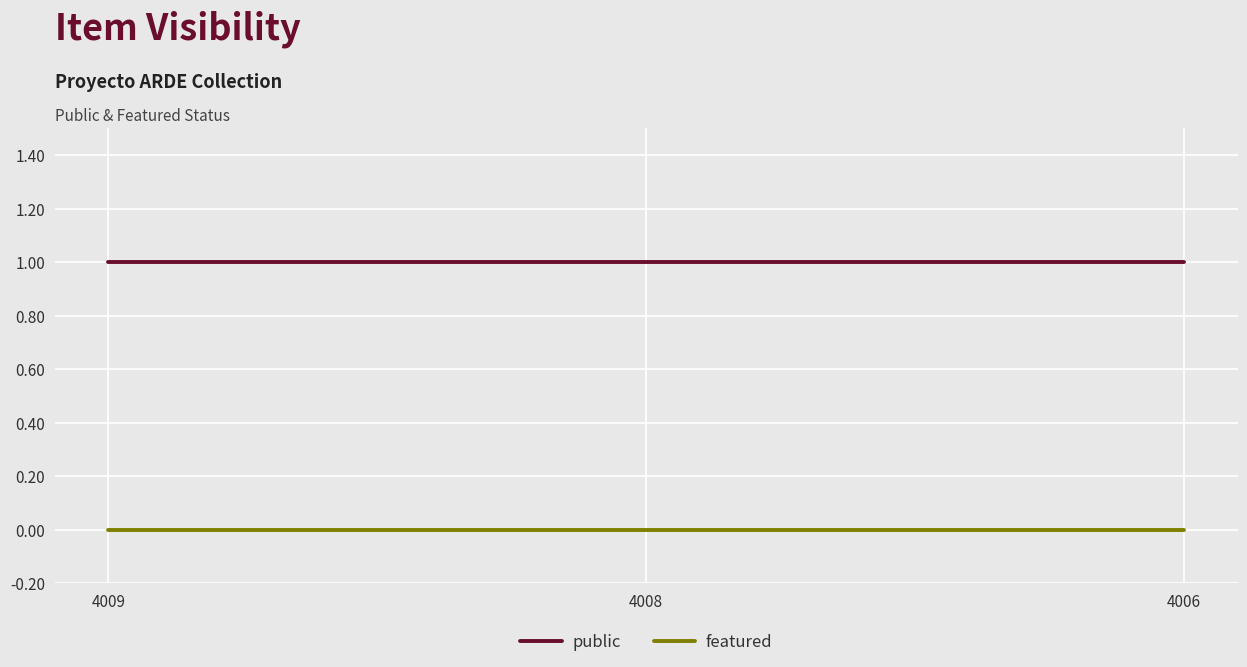

The featured series shows 0 at 4008. True or false?

True